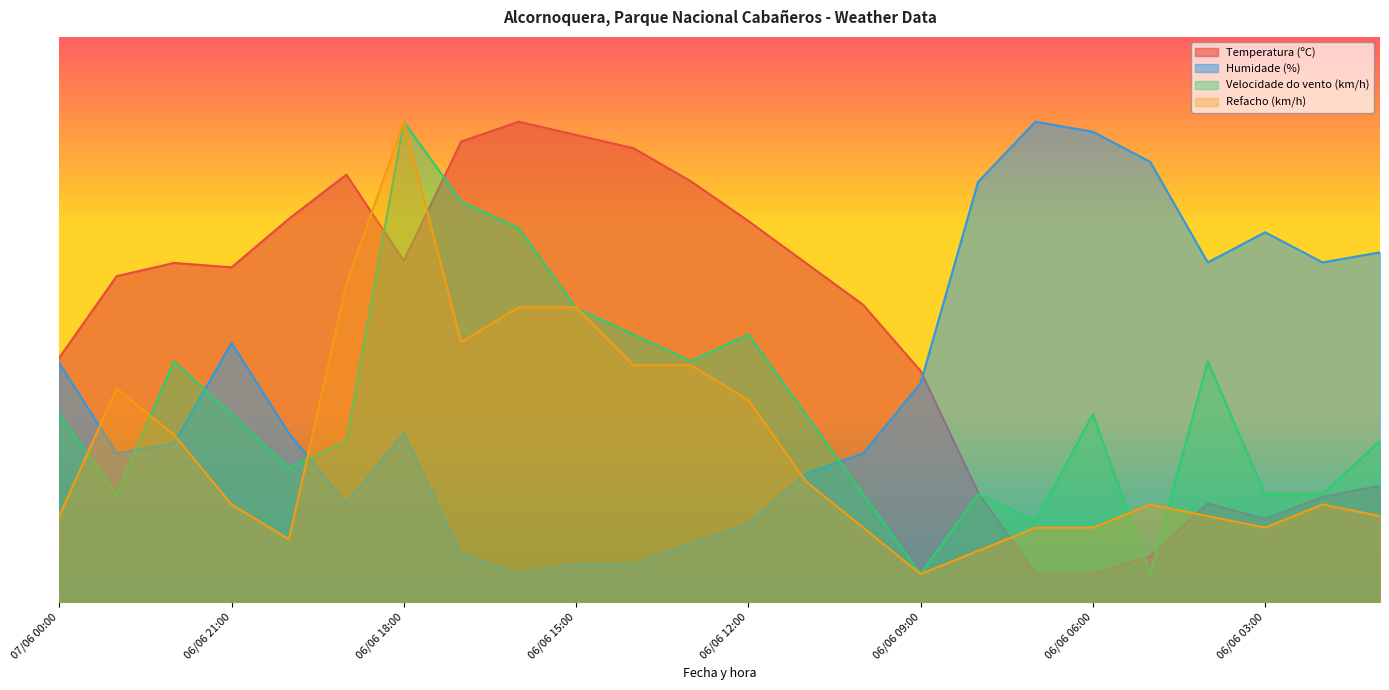

Where is Velocidade do vento (km/h) nearest to the value 44?

06/06 22:00